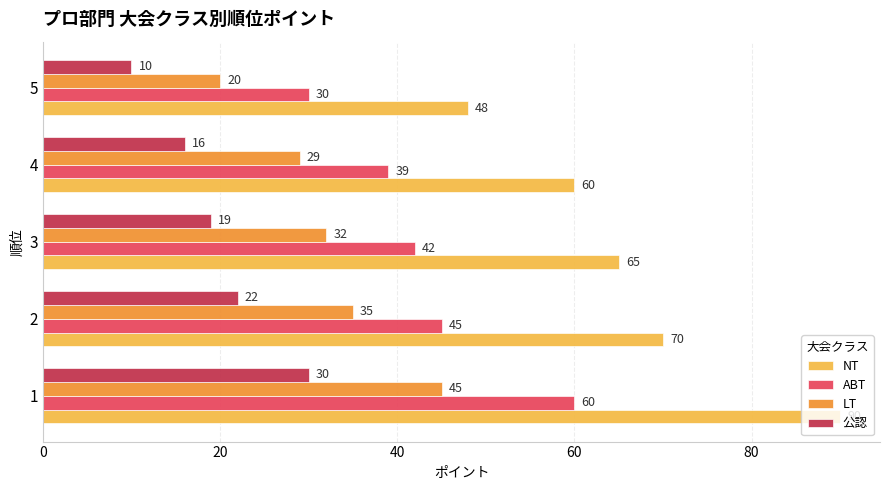

What is the smallest value displayed?

10